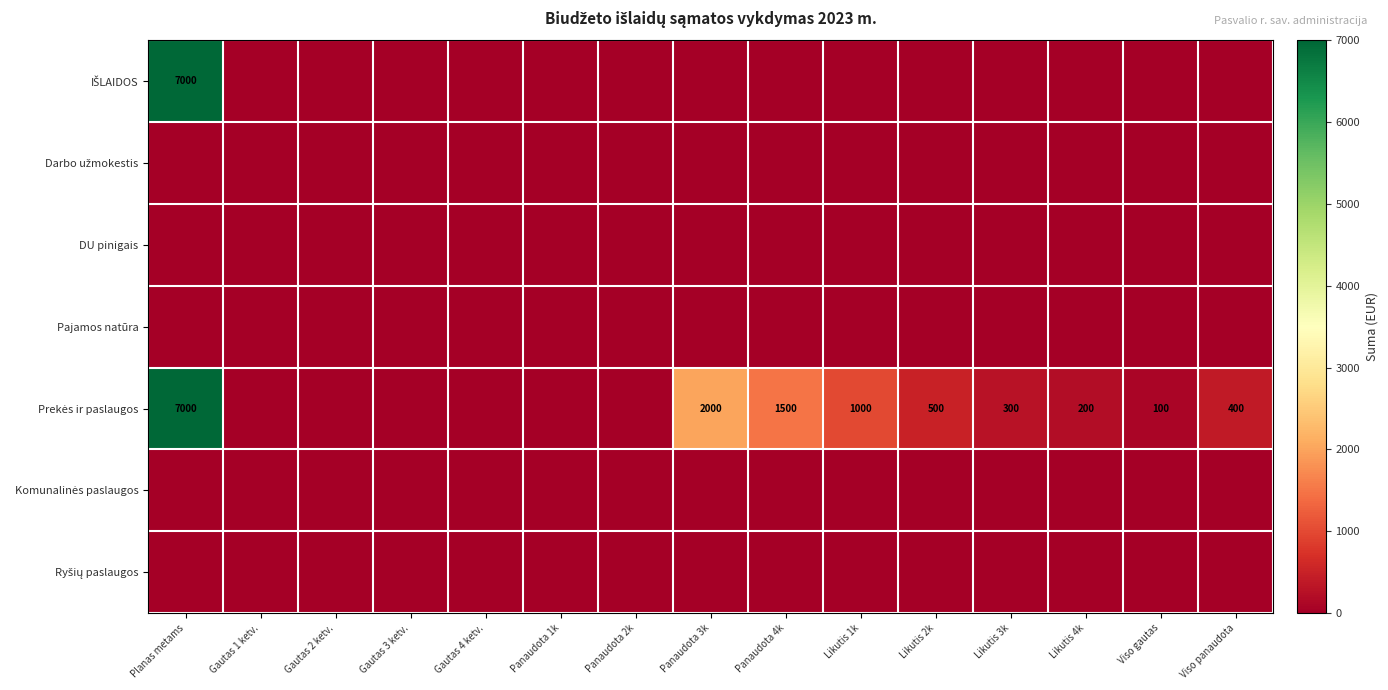

True or false: Ryšių paslaugos has a value of 0 at Planas metams.

True